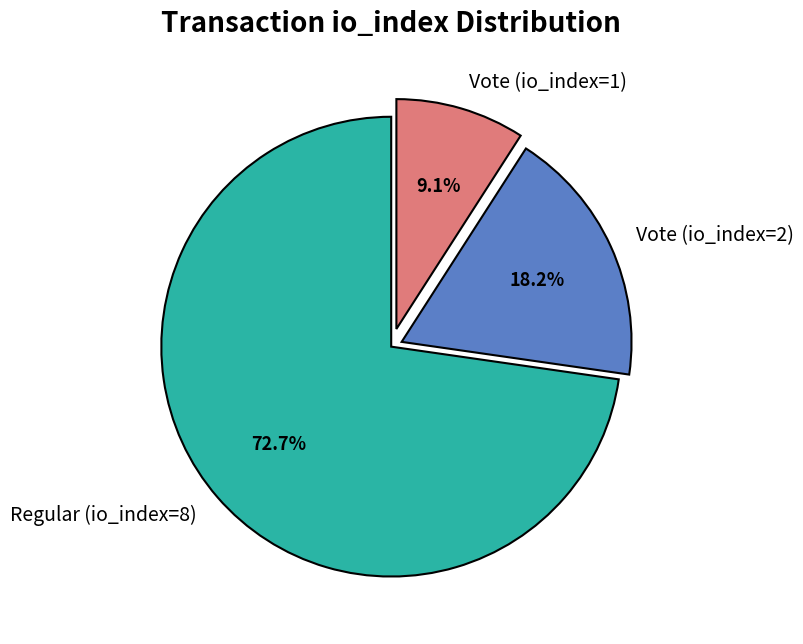

Which has a higher value, Regular (io_index=8) or Vote (io_index=2)?

Regular (io_index=8)